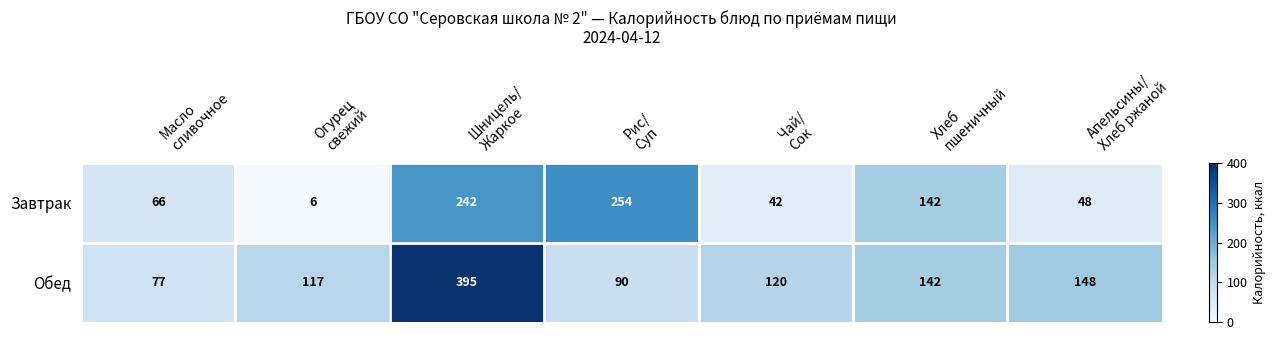

At how many categories does at least one series exceed 186?

2